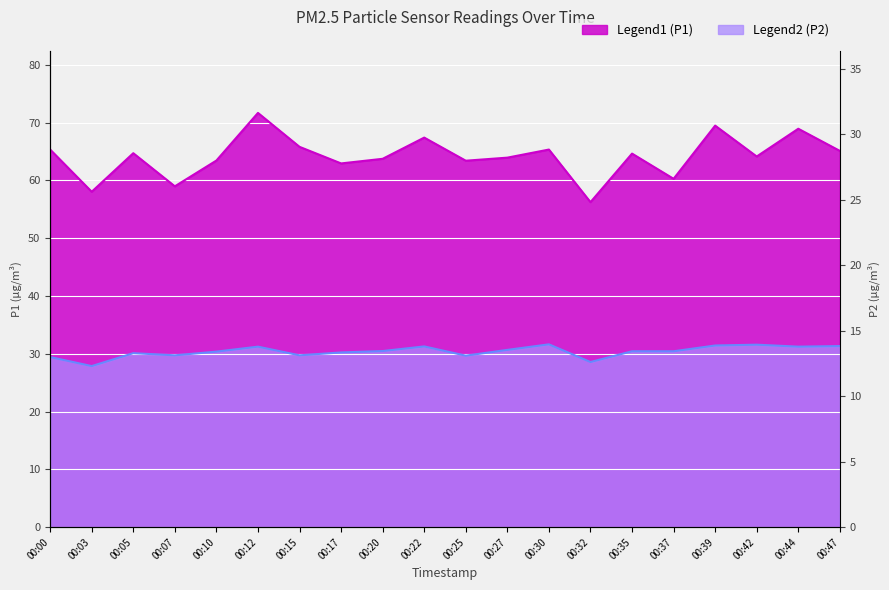

What is the value of the P1 point at the 11th from the left?

63.4